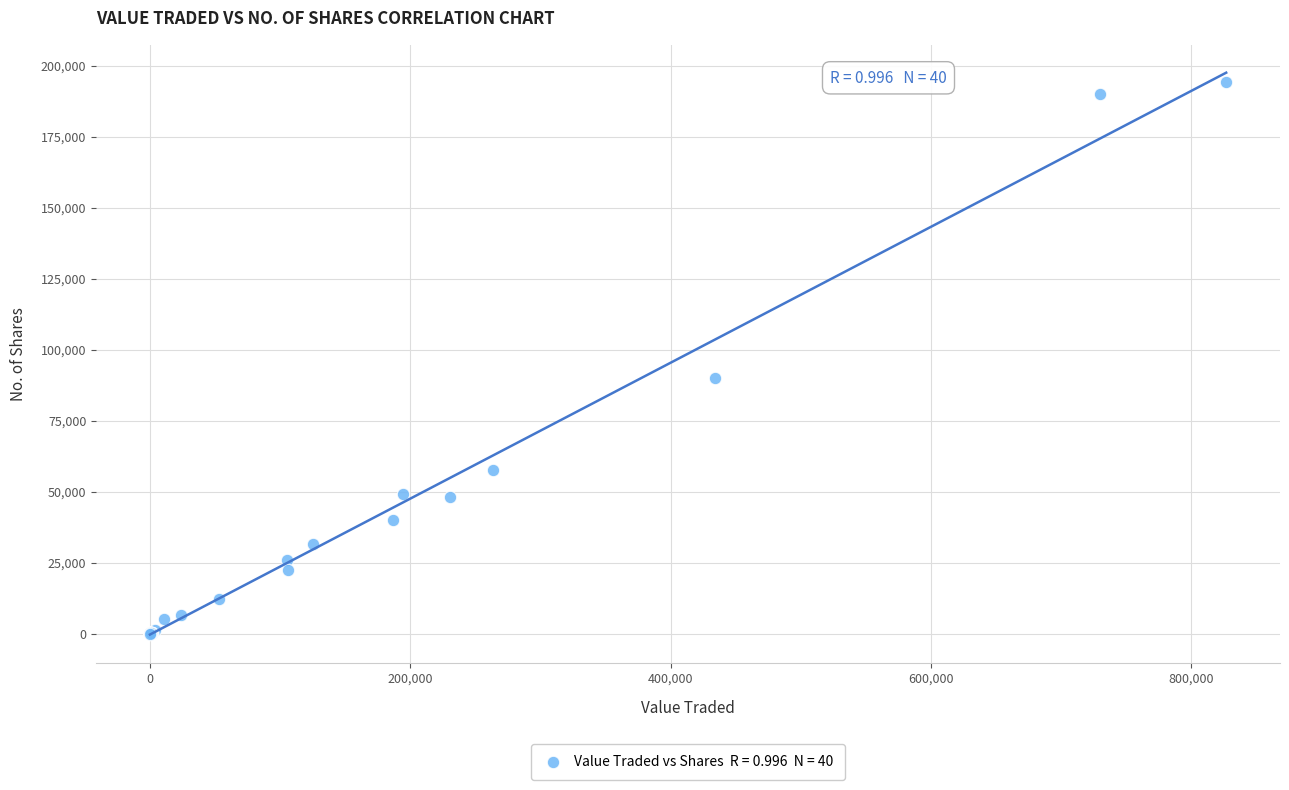

What Y value in the scatter plot is closest to 97102?

90118